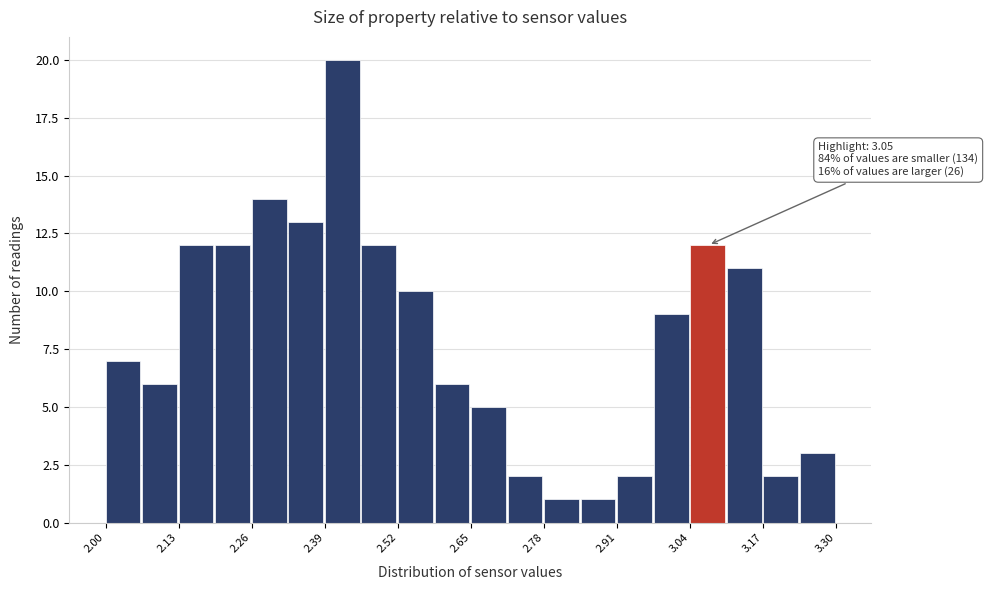

Read against the x-axis, roughly where is the centre of the tallest bar?

2.42